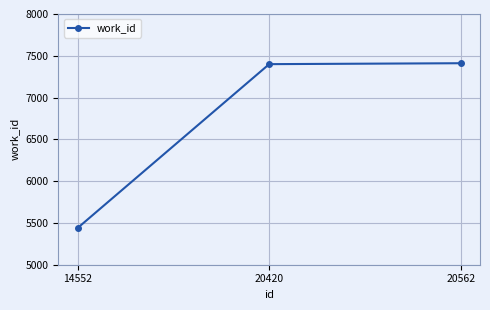

What is the difference between the maximum and minimum values?

1972